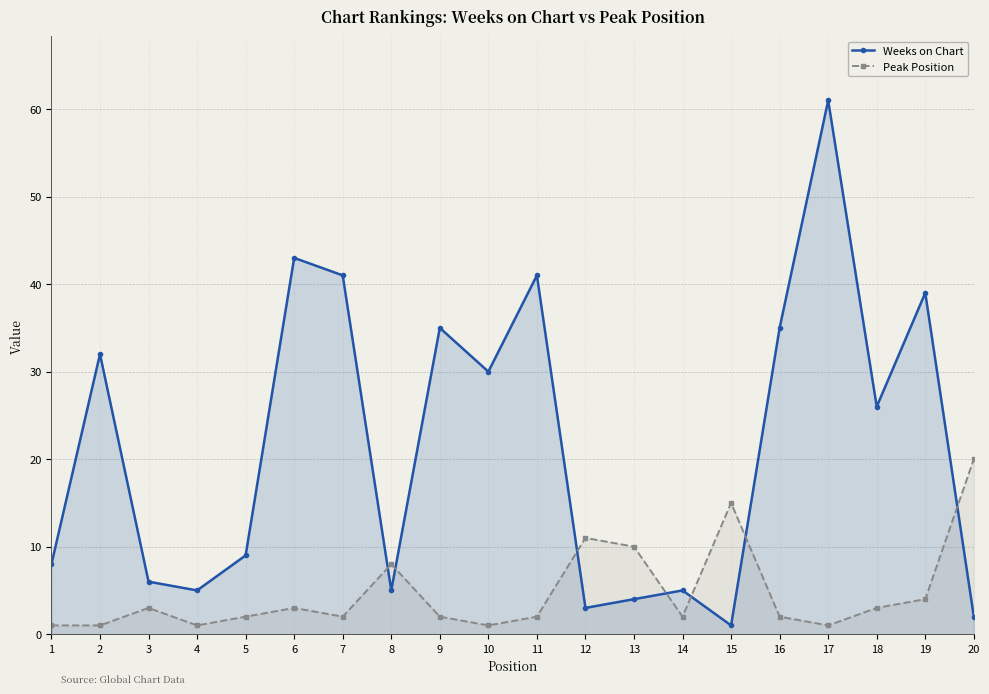

What is the total value across all series at 18?

29